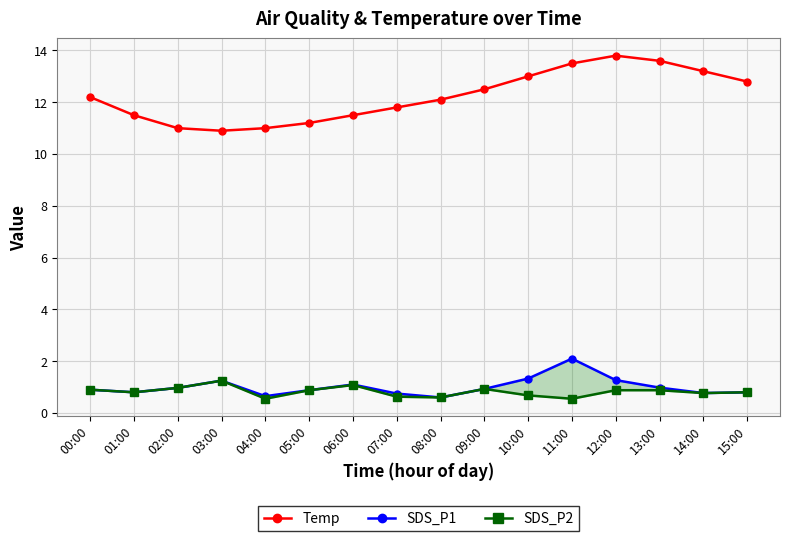

At which category does Temp reach its first local valley?

03:00